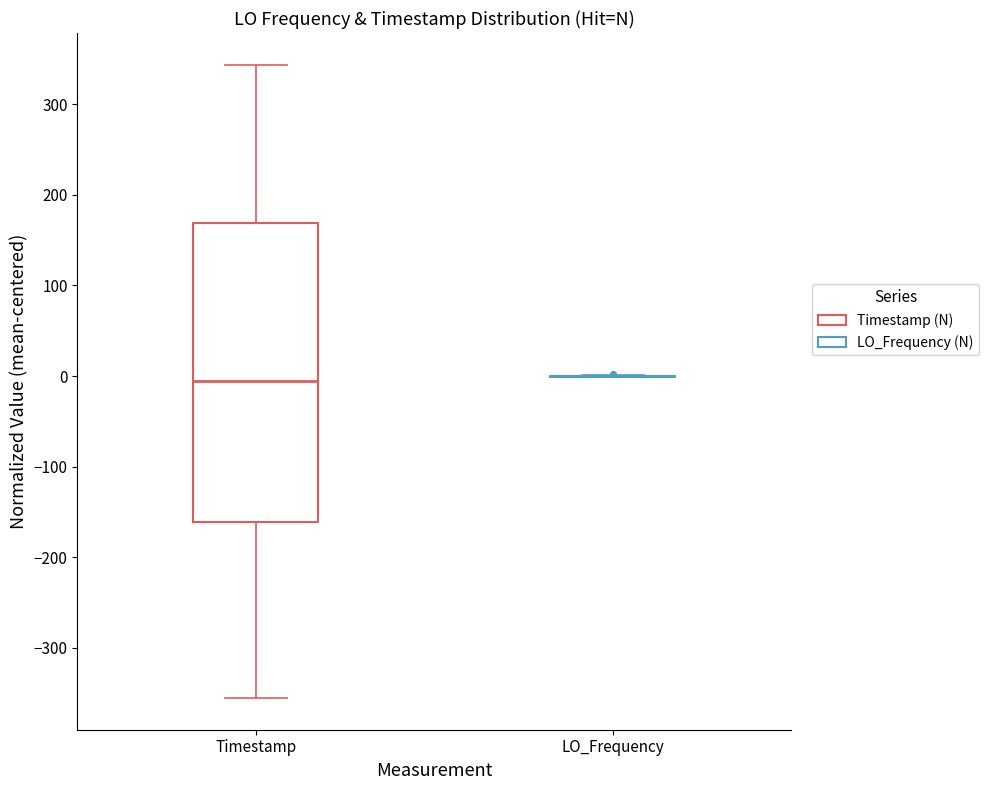

Where does the lower whisker of the box for Timestamp end on the y-axis? The values are not printed on the chart, so give them approximately, as read against the axis.

-360